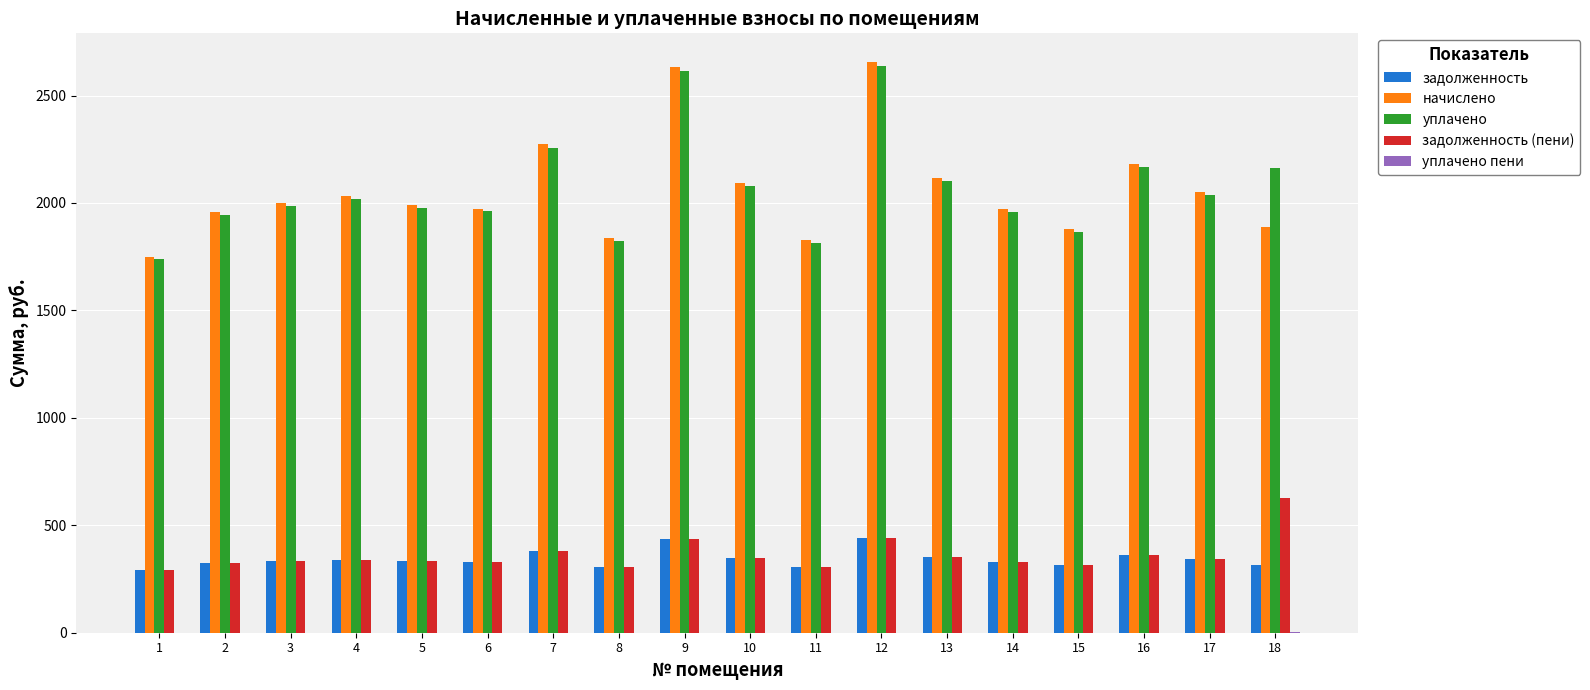

Is the value of задолженность (пени) at 11 greater than the value of начислено at 14?

No